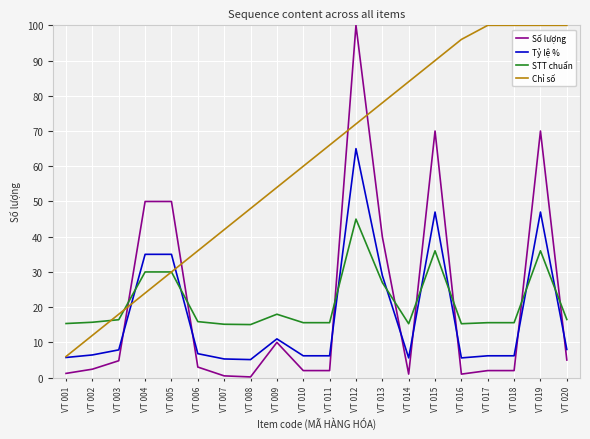

What are all the series names shown in the legend?

Số lượng, Tỷ lệ %, STT chuẩn, Chỉ số